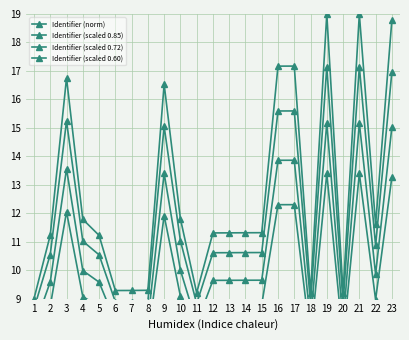

Is it true that Identifier (norm) equals 2.9 at 7?

False